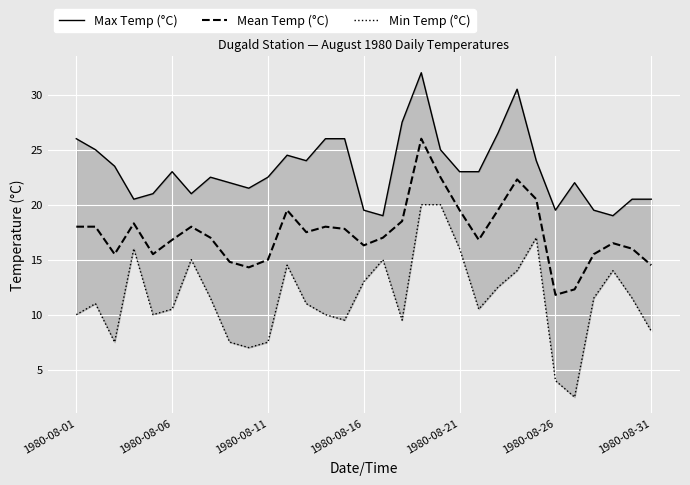

True or false: Min Temp (°C) has a value of 7.9 at 18.

False